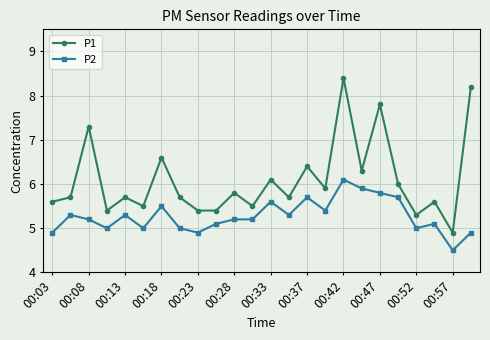

What is the maximum value for P1?

8.4